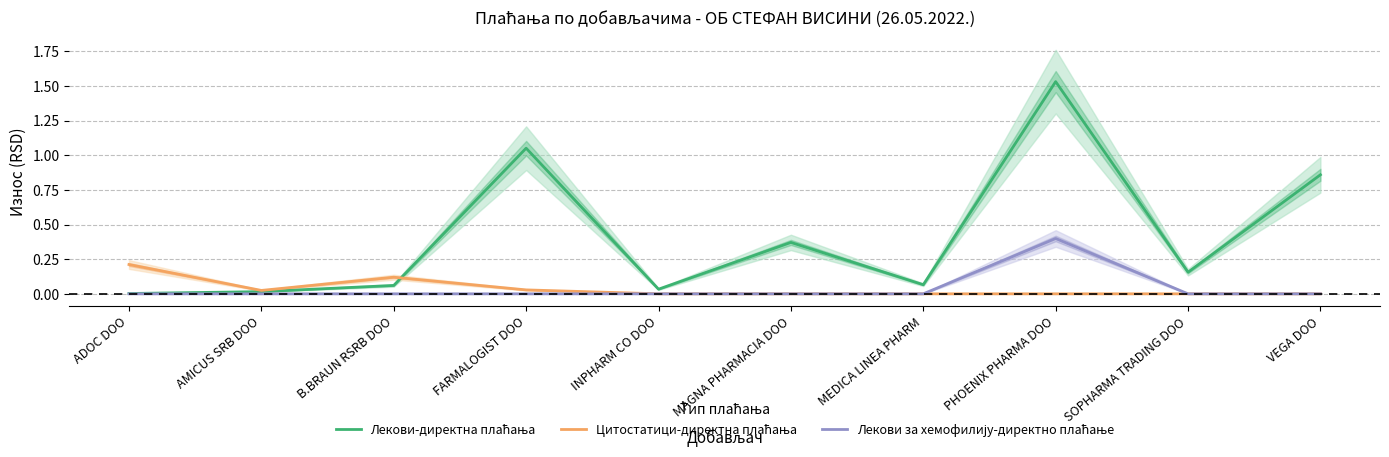

In Цитостатици-директна плаћања, how many points are higher than both neighbors (excluding endpoints)?

1